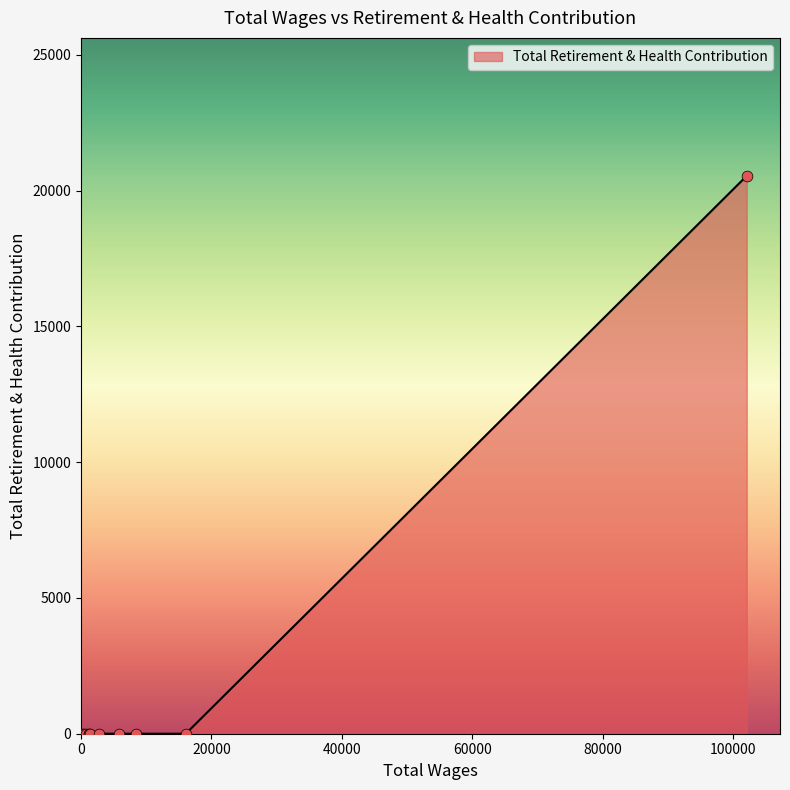

What is the difference between the maximum and minimum values?

20543